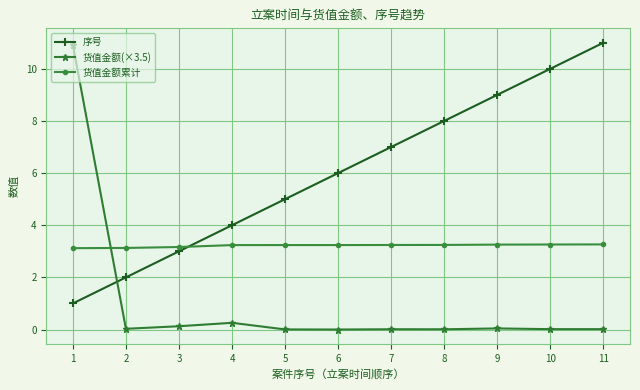

Is it true that 货值金额累计 equals 3.2 at 7?

True